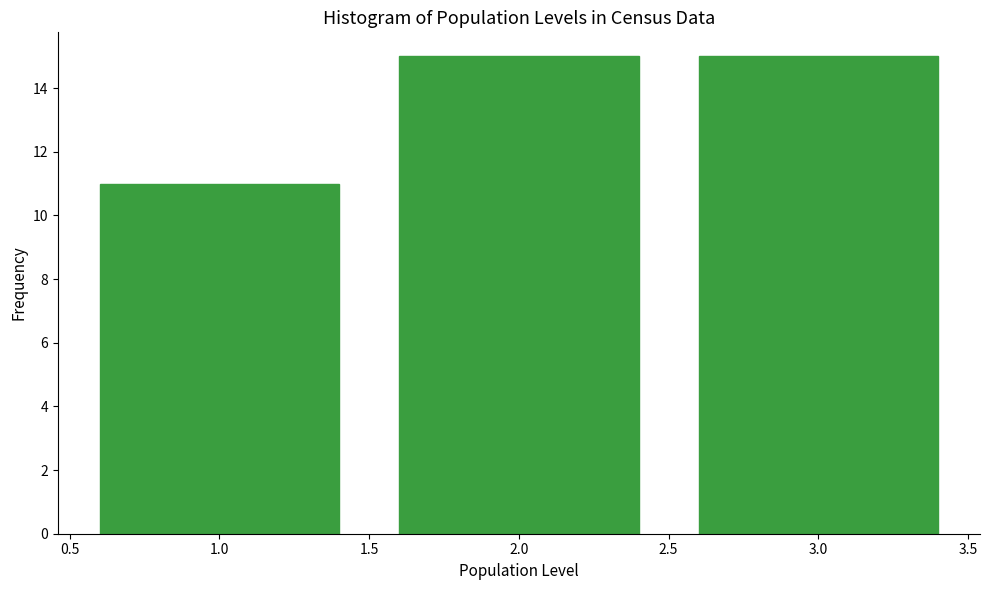

Reading left to right, list every bar in this chart as the range it spans on the x-axis followed by its height. The values are not printed on the chart, so give them approximately, as read against the axis.

0.5 to 1.5: 11
1.5 to 2.5: 15
2.5 to 3.5: 15